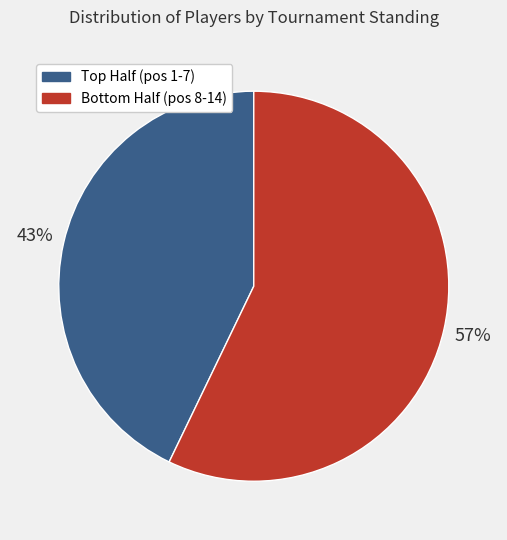

To the nearest percent, what is the difference between the largest and smallest slice percentages?

14%